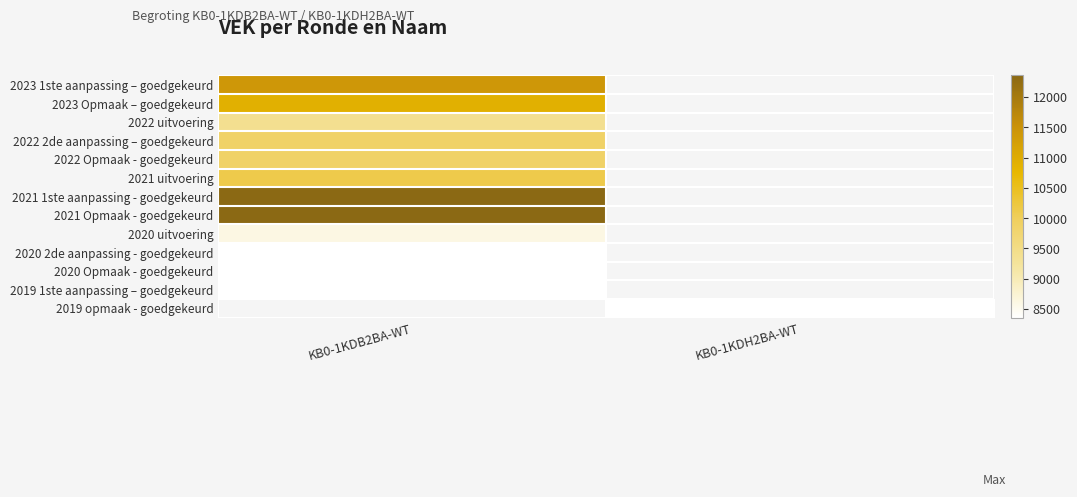

Is it true that 2022 Opmaak - goedgekeurd equals 9860.0 at KB0-1KDB2BA-WT?

True